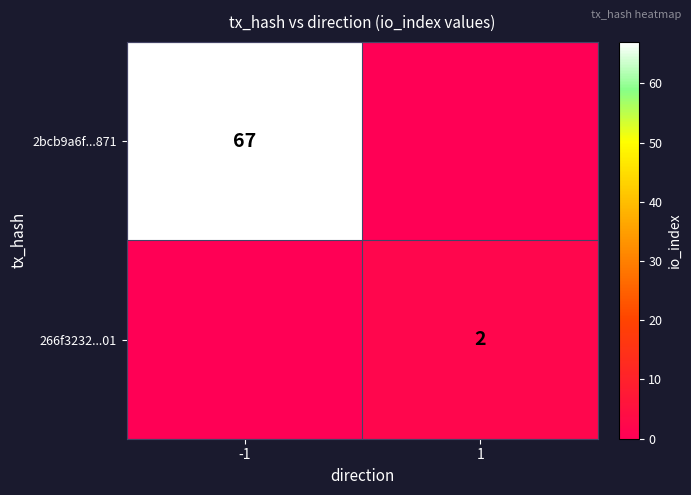

Is it true that 2bcb9a6f...871 equals 67 at -1?

True